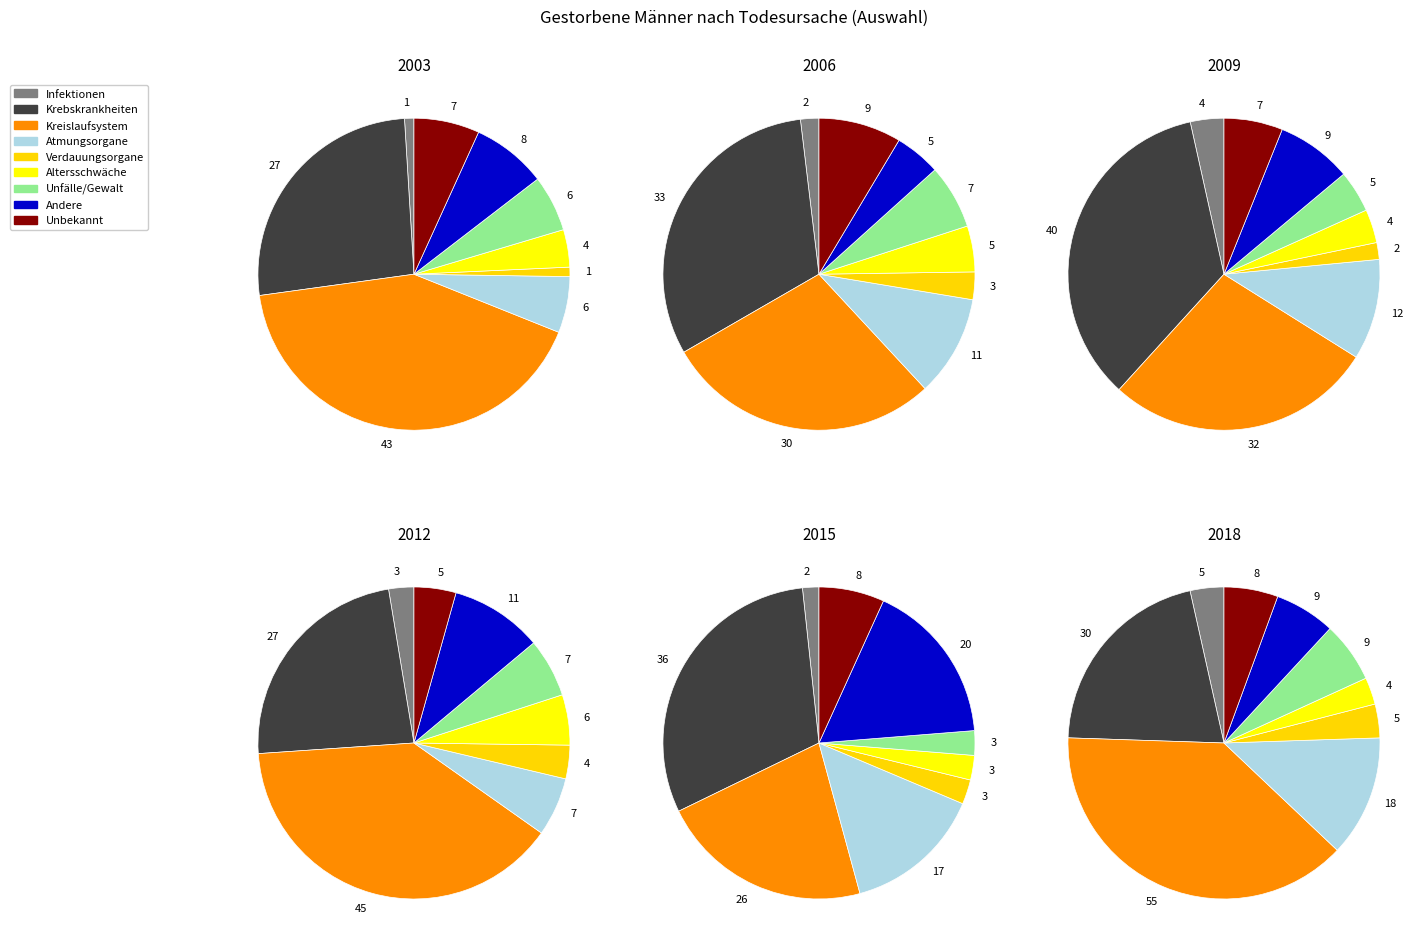

To the nearest percent, what portion does Verdauungsorgane represent?

2%